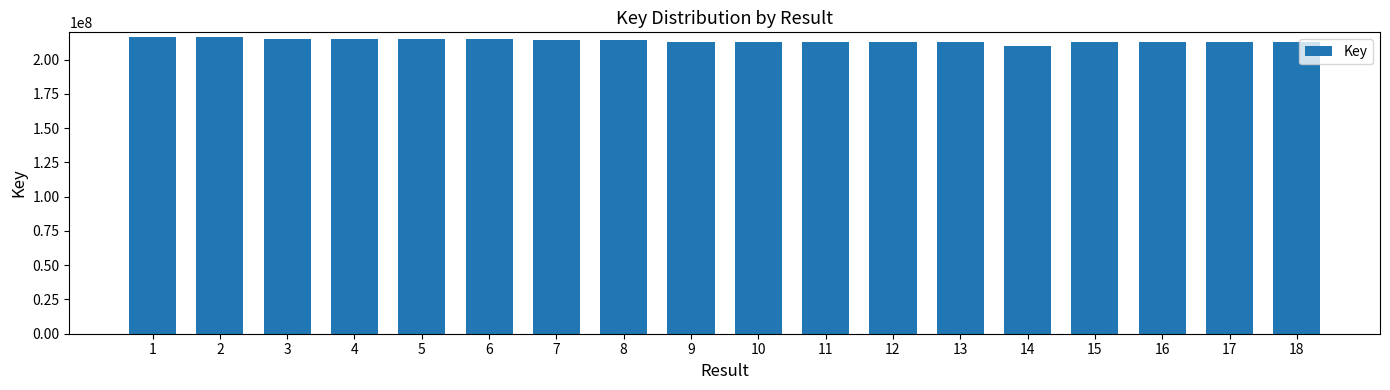

Approximately how many times larger is the value at 10 compared to 13?

1.0